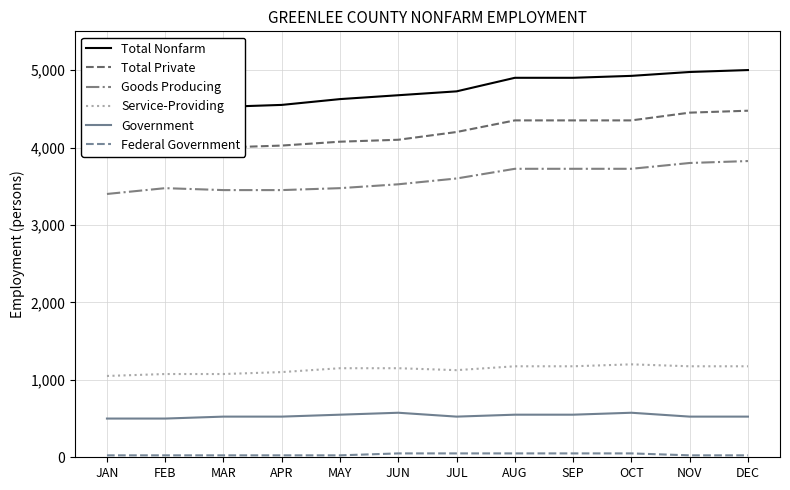

Reading left to right, what are all the values shown in this chart?

Total Nonfarm: 4450	4550	4525	4550	4625	4675	4725	4900	4900	4925	4975	5000
Total Private: 3950	4050	4000	4025	4075	4100	4200	4350	4350	4350	4450	4475
Goods Producing: 3400	3475	3450	3450	3475	3525	3600	3725	3725	3725	3800	3825
Service-Providing: 1050	1075	1075	1100	1150	1150	1125	1175	1175	1200	1175	1175
Government: 500	500	525	525	550	575	525	550	550	575	525	525
Federal Government: 25	25	25	25	25	50	50	50	50	50	25	25